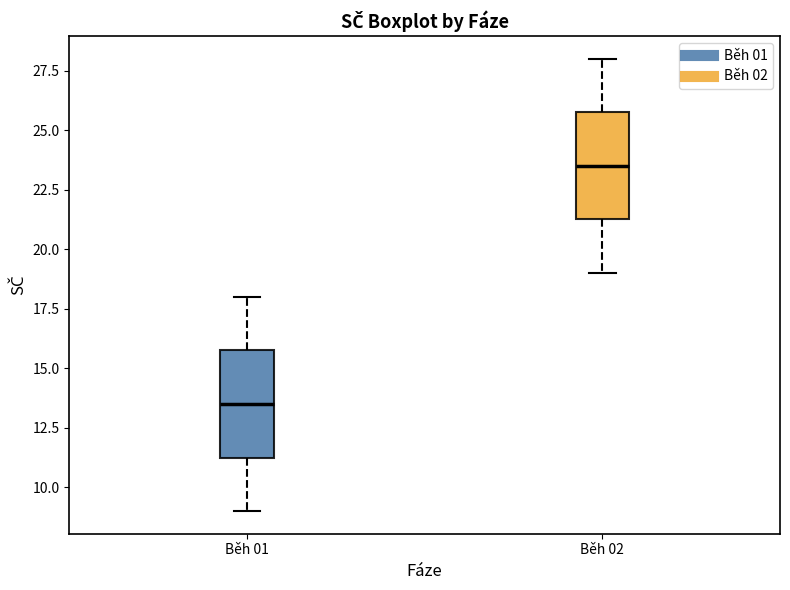

Reading left to right, read every box against the y-axis: the position of its median line, the range the box covers, and the ends of its whiskers. The values are not printed on the chart, so give them approximately, as read against the axis.

Běh 01: median 13.5, box 11.5 to 16.0, whiskers 9.0 to 18.0
Běh 02: median 23.5, box 21.5 to 26.0, whiskers 19.0 to 28.0